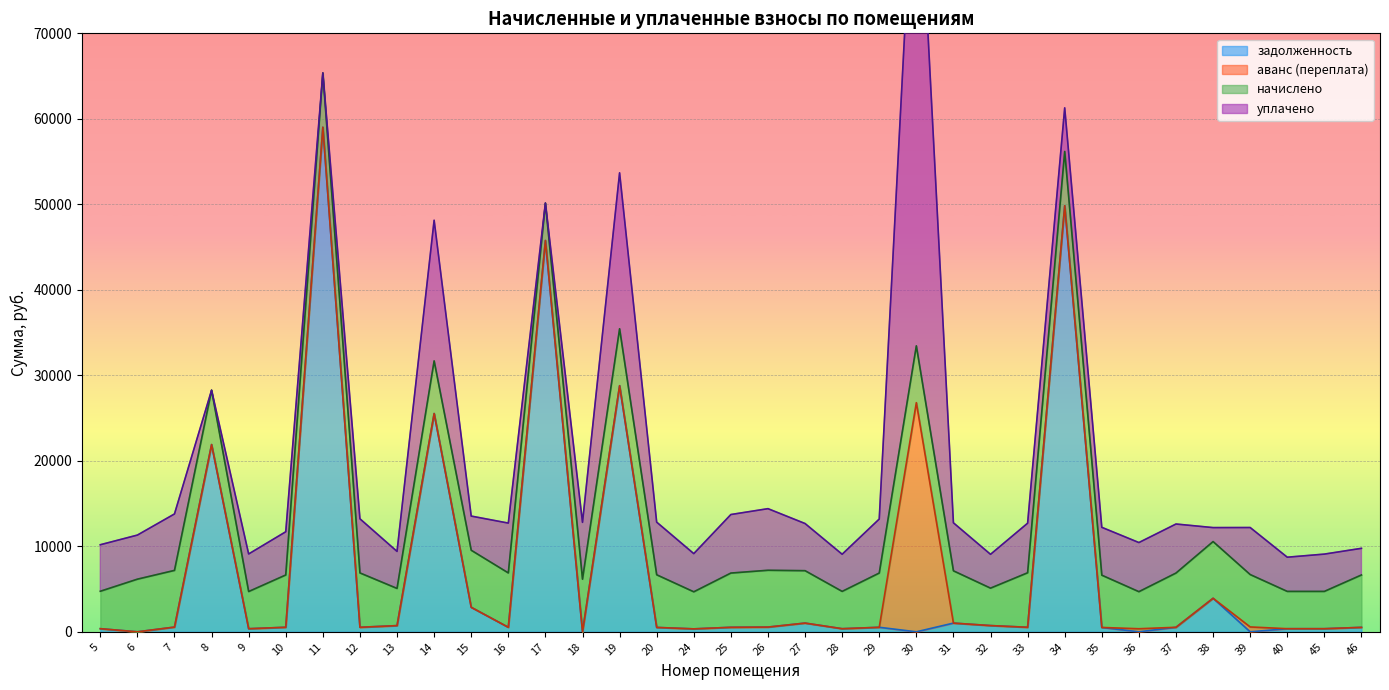

How many lines are shown in the chart?

4